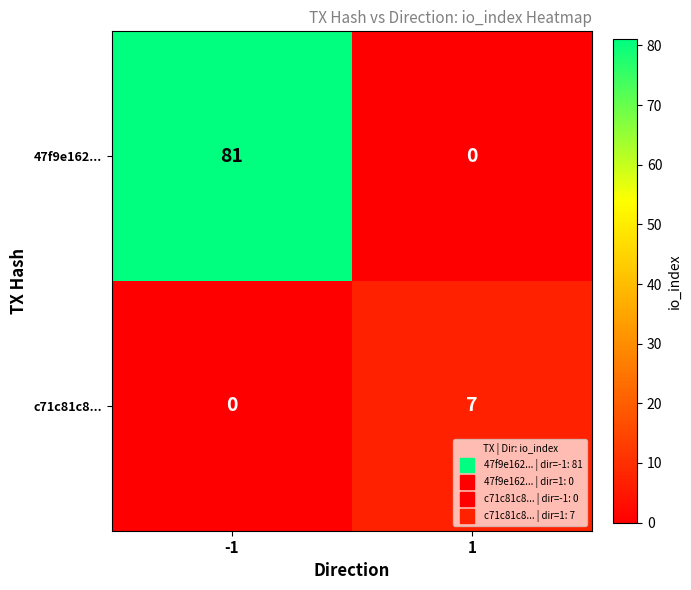

What is the average value of the c71c81c8... series?

4